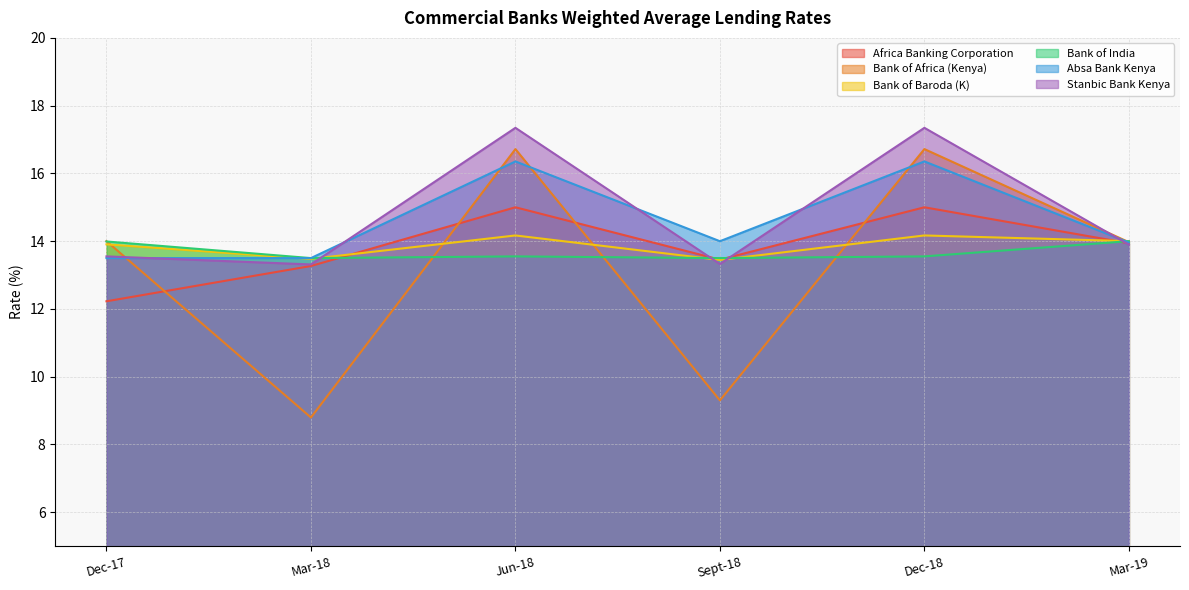

What is the lowest value of the Bank of Africa (Kenya) series?

8.8